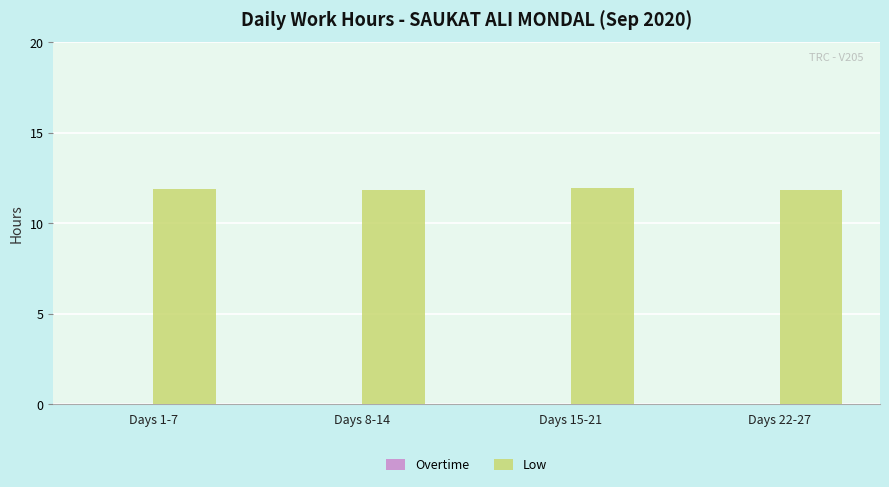

What is the smallest value displayed?

11.8